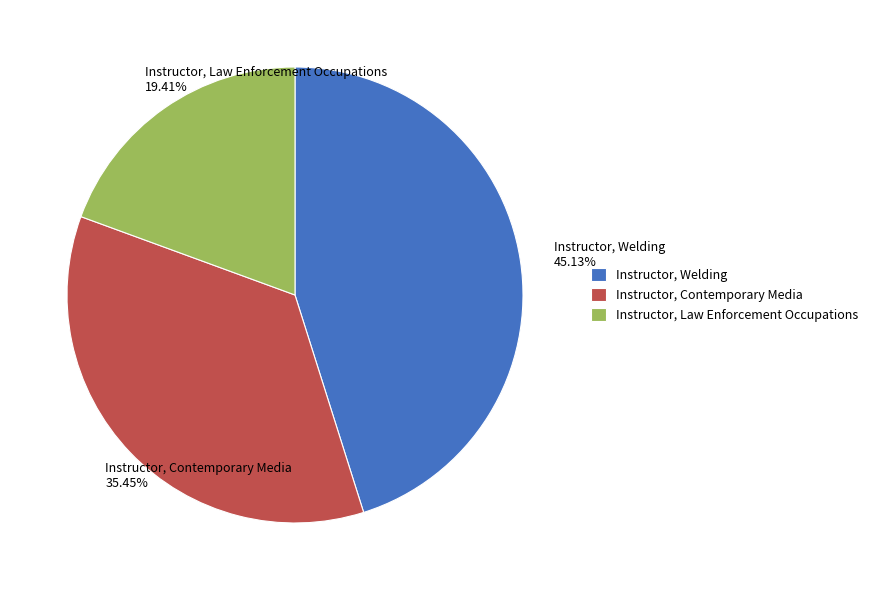

To the nearest percent, what portion does Instructor, Contemporary Media represent?

35%